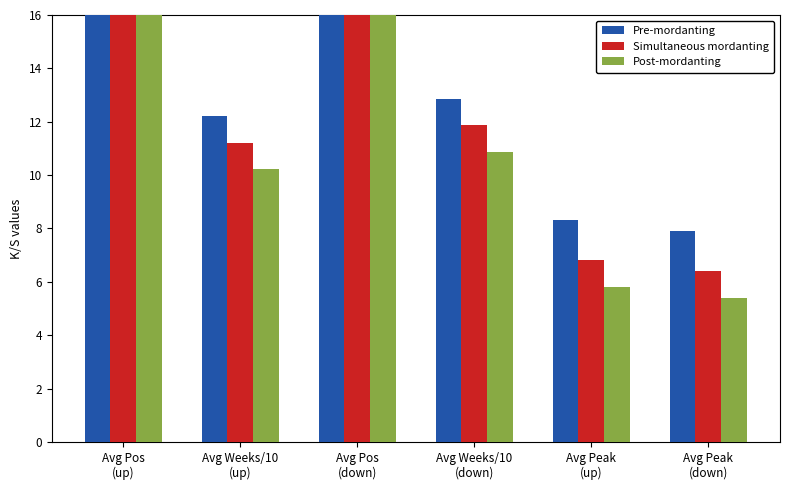

What is the label of the 6th bar from the right?

Avg Pos
(up)